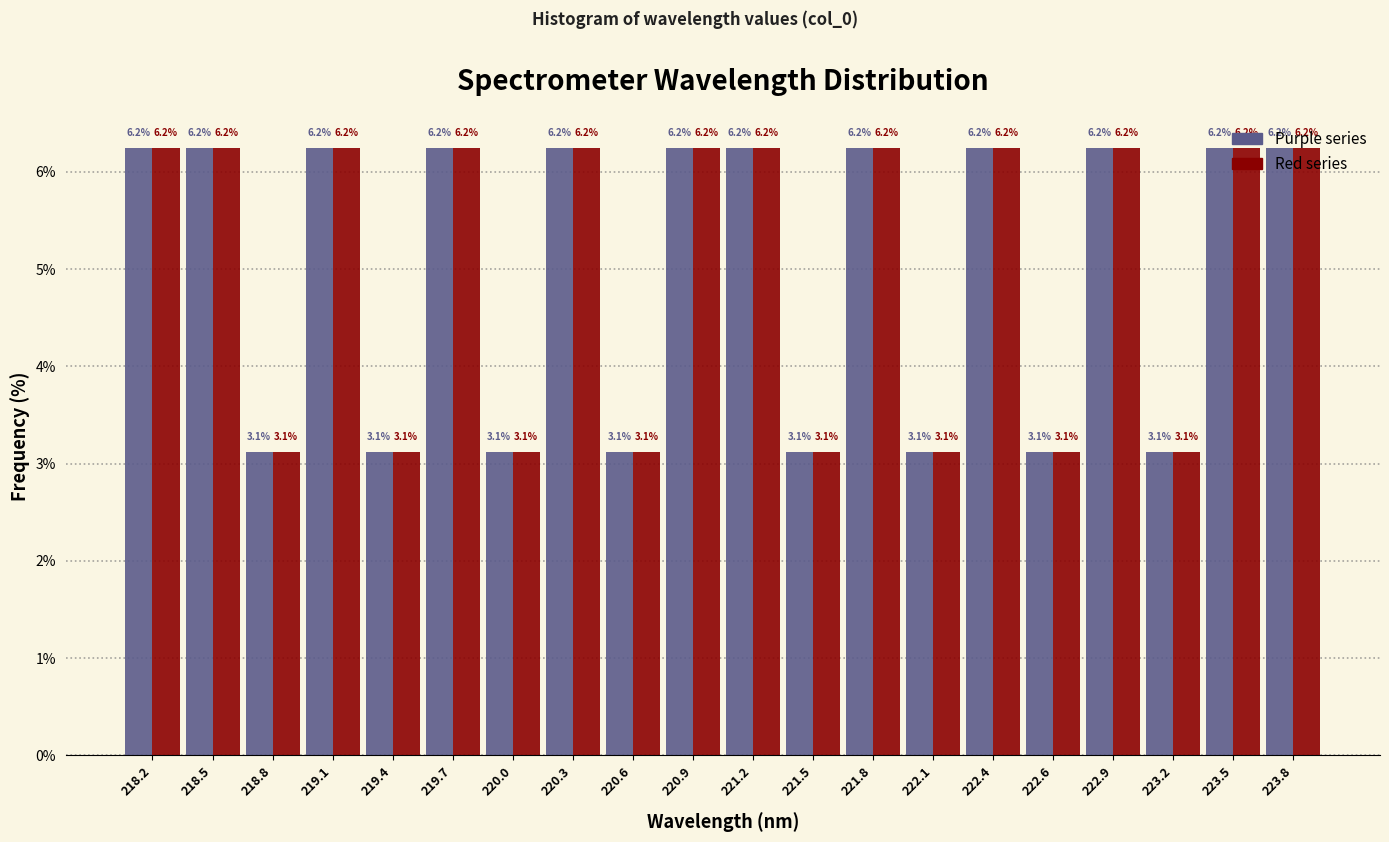

What is the smallest value displayed?

3.1